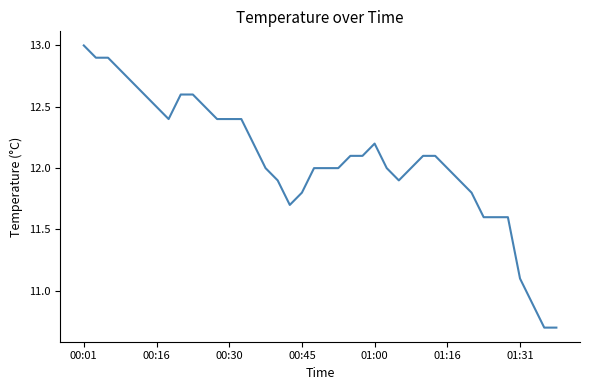

How many lines are shown in the chart?

1